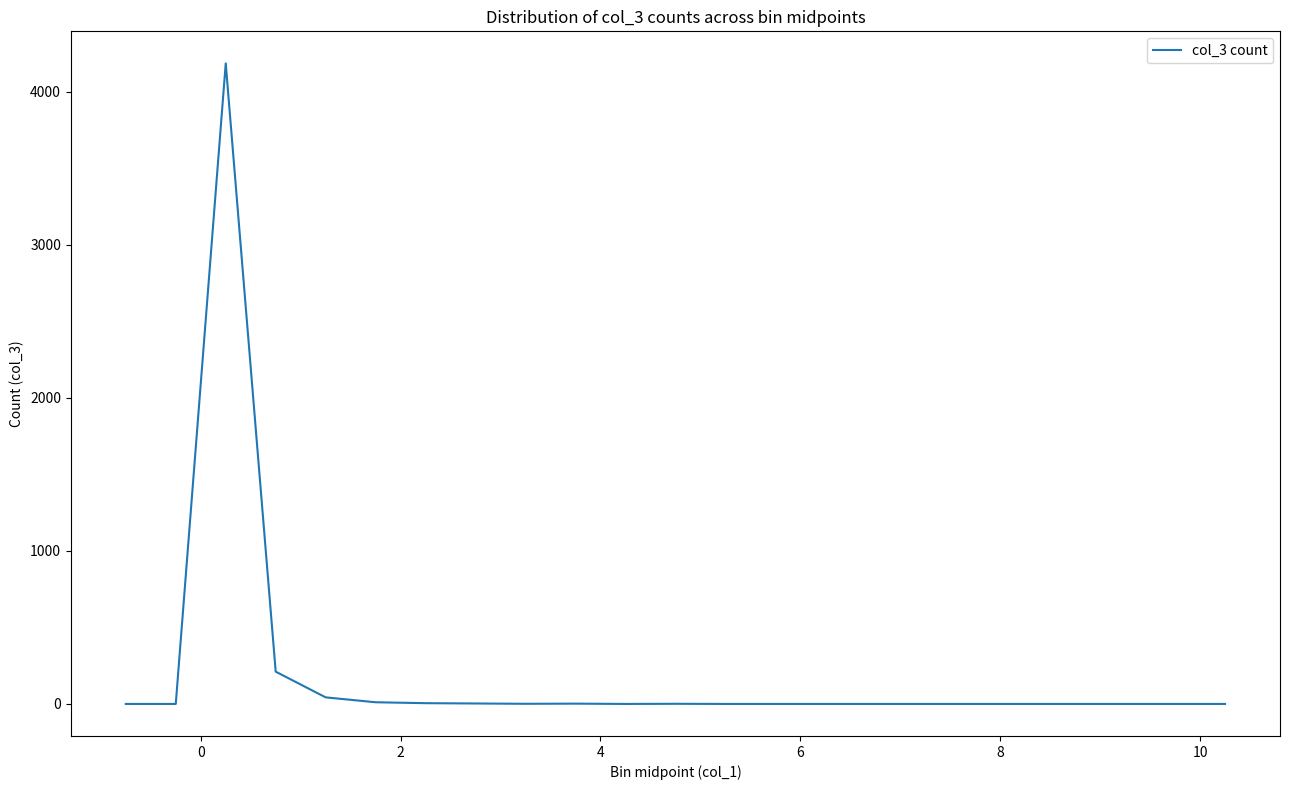

Count the number of data series in this chart.

1